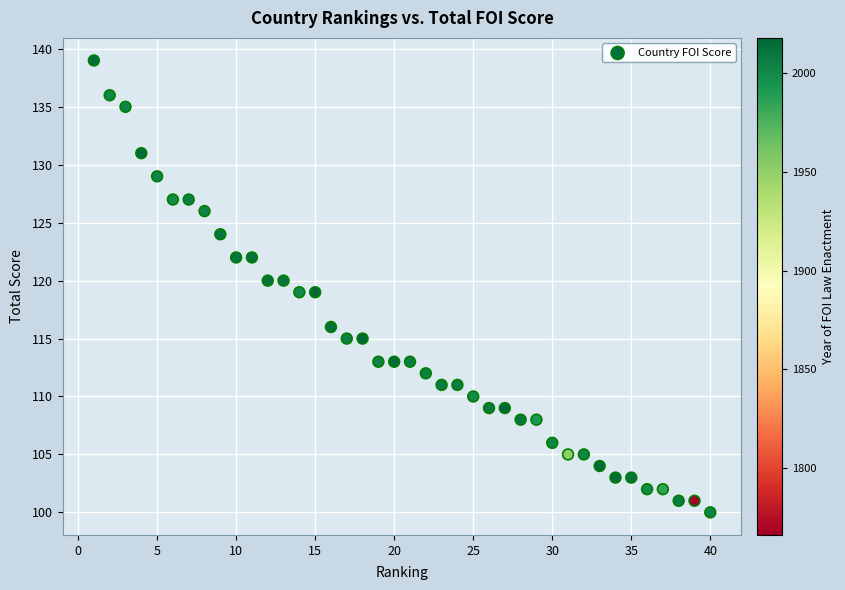

What is the range of Y values (max minus min)?

39